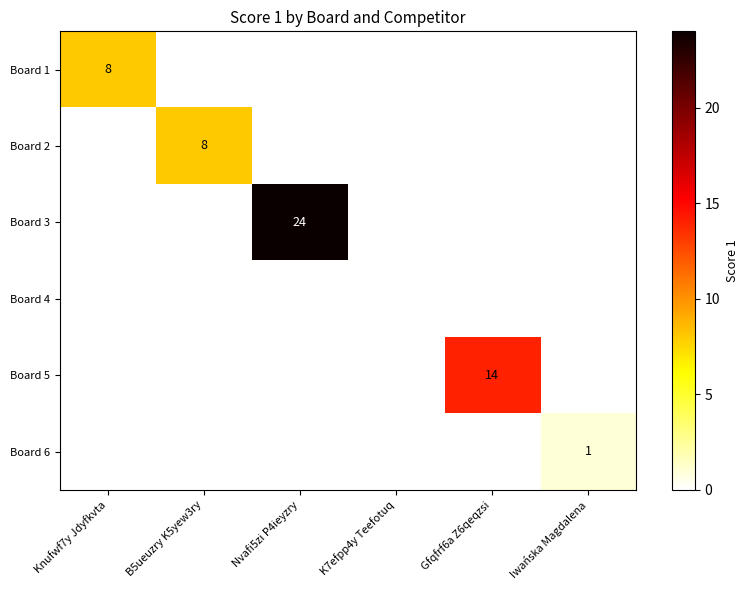

At how many categories does at least one series exceed 13?

2